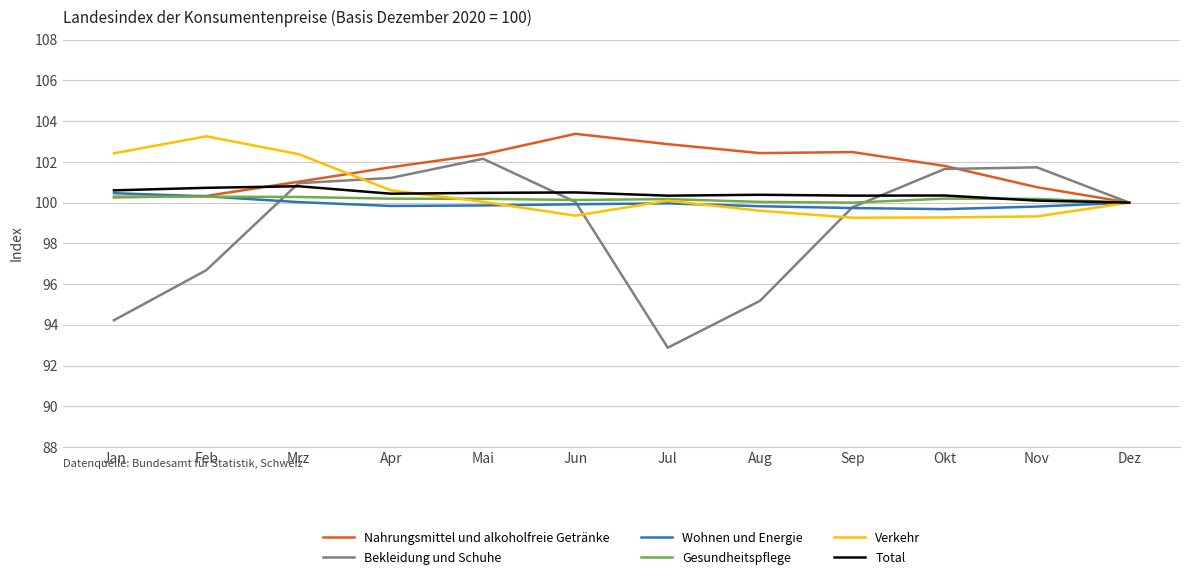

What position from the right is Mai?

8